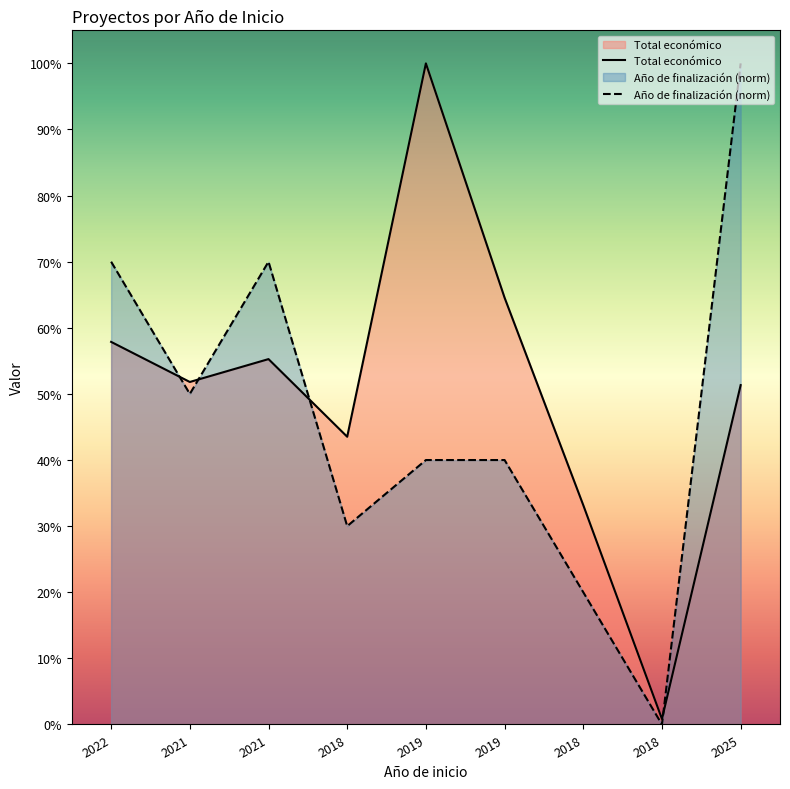

How many interior local valleys does the Total económico series have?

3